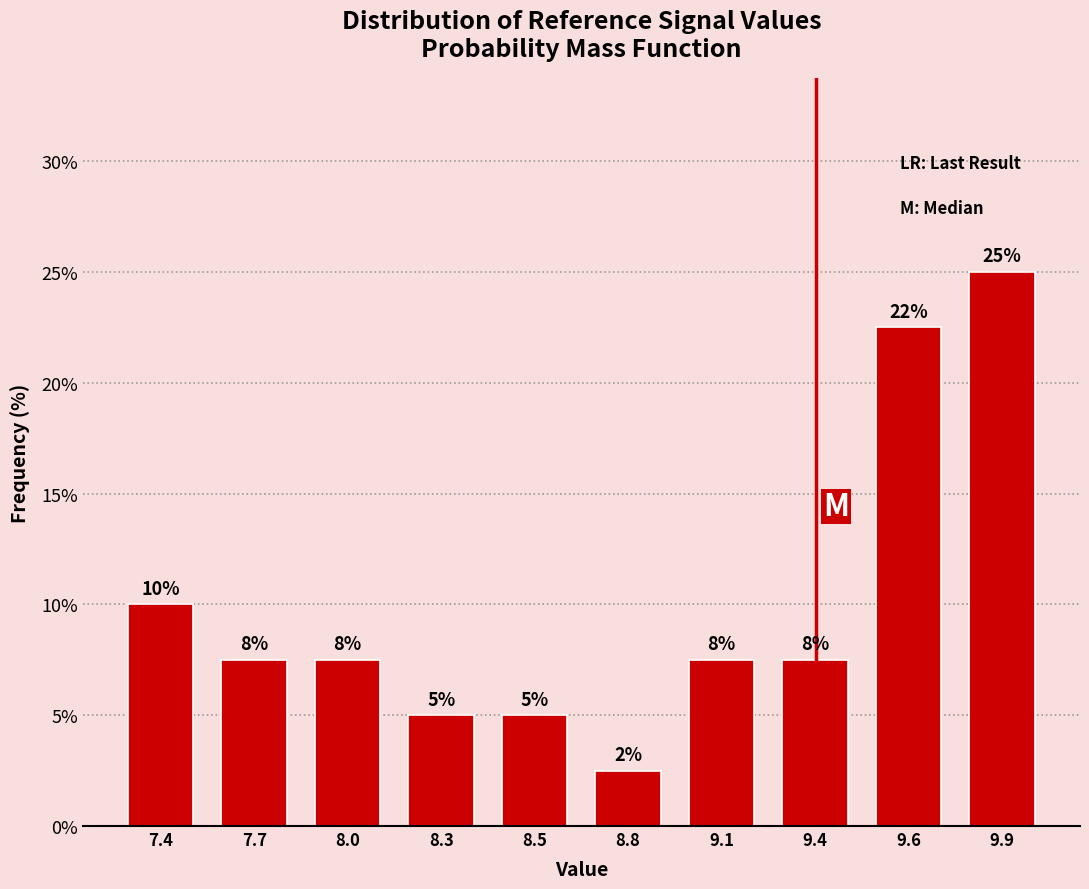

Are the bars horizontal?

No